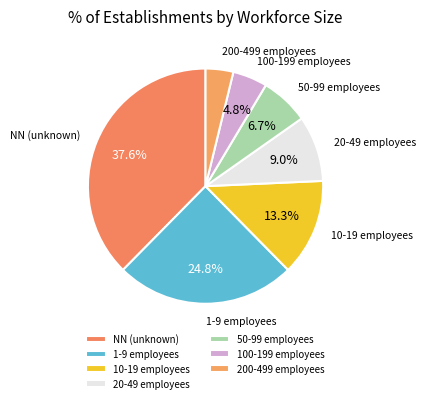

Count the number of slices in the pie.

7